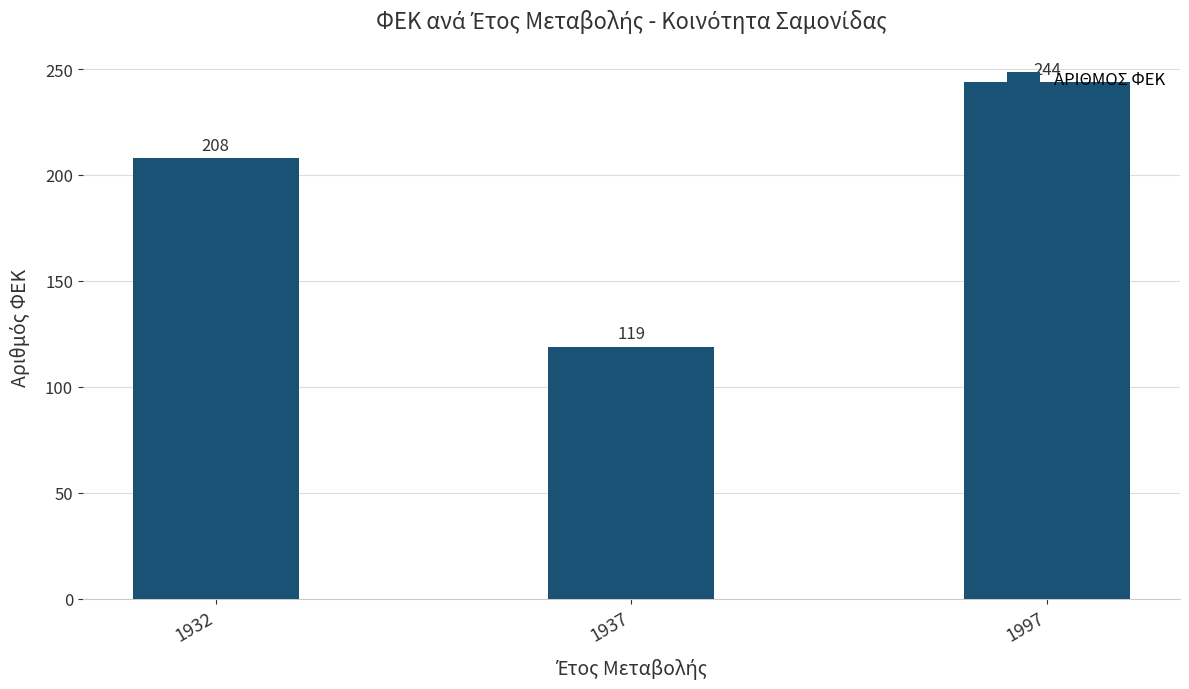

Count the values in the range 119 to 244.

3